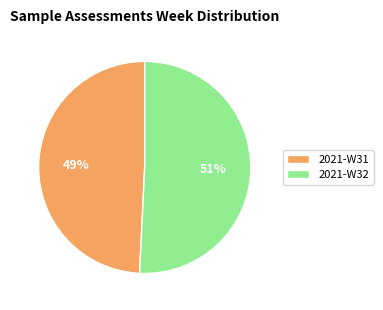

To the nearest percent, what portion does 2021-W32 represent?

51%